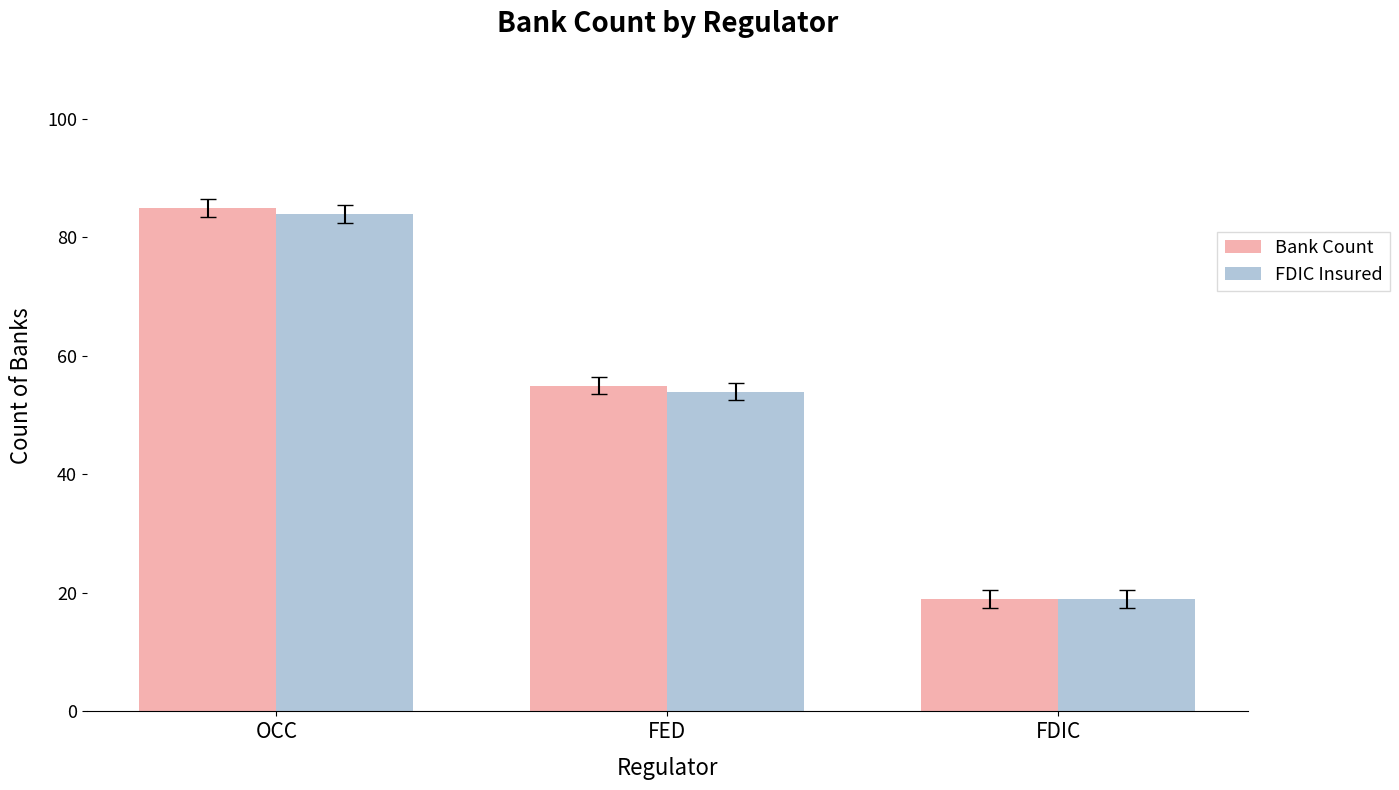

What position from the right is FDIC?

1